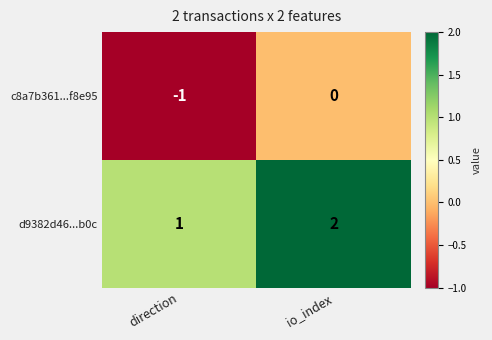

Where is c8a7b361...f8e95 nearest to the value 0?

io_index